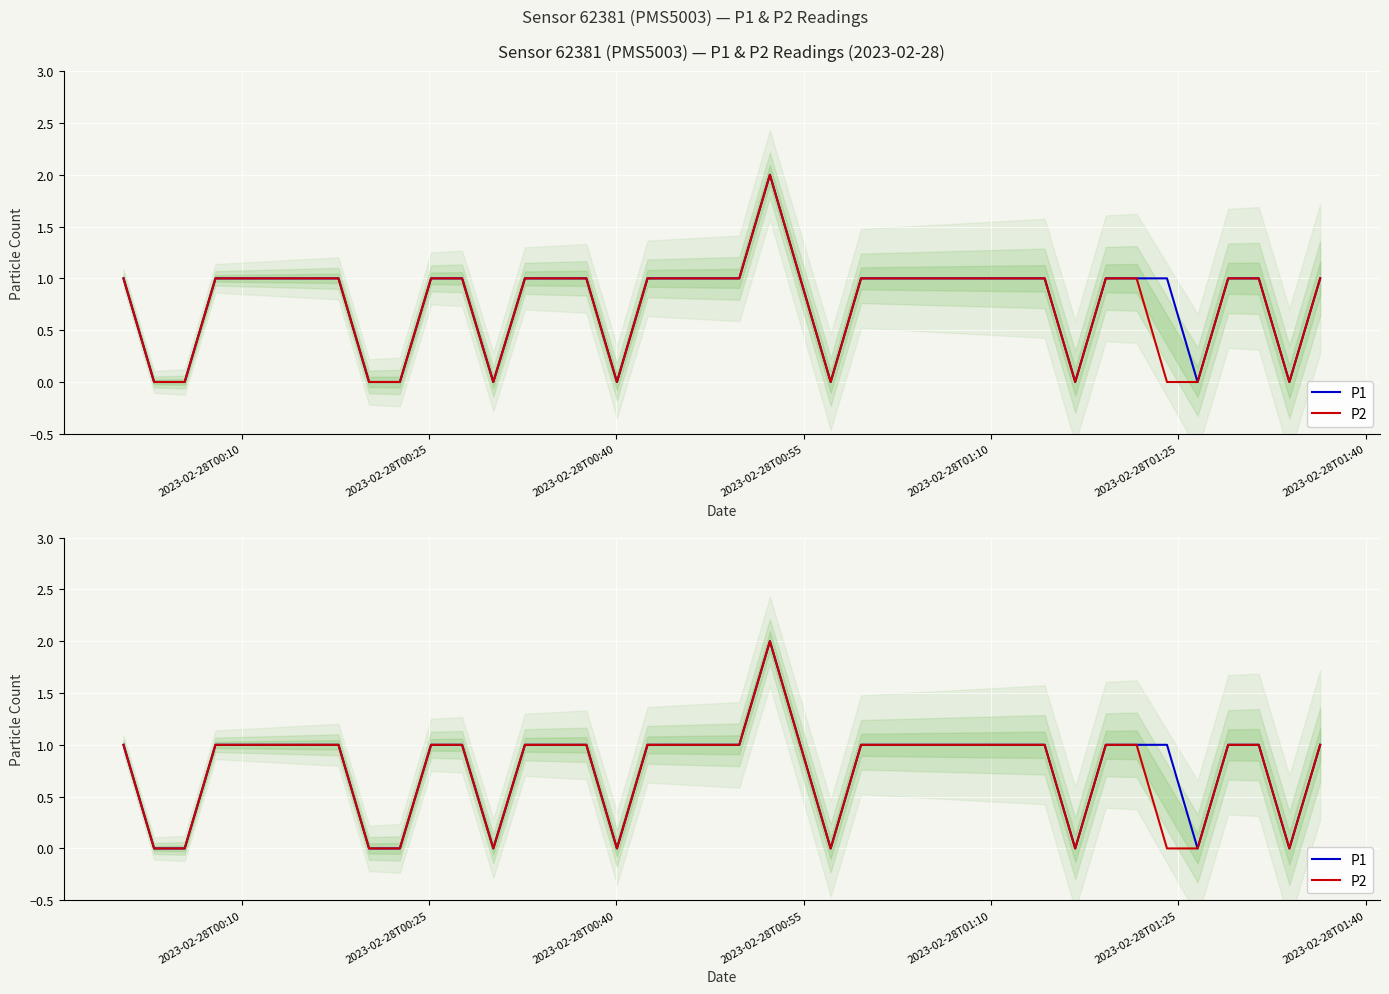

Reading left to right, what are all the values shown in this chart?

P1: 1	0	0	1	1	1	1	1	0	0	1	1	0	1	1	1	0	1	1	1	1	2	1	0	1	1	1	1	1	1	1	0	1	1	1	0	1	1	0	1
P2: 1	0	0	1	1	1	1	1	0	0	1	1	0	1	1	1	0	1	1	1	1	2	1	0	1	1	1	1	1	1	1	0	1	1	0	0	1	1	0	1